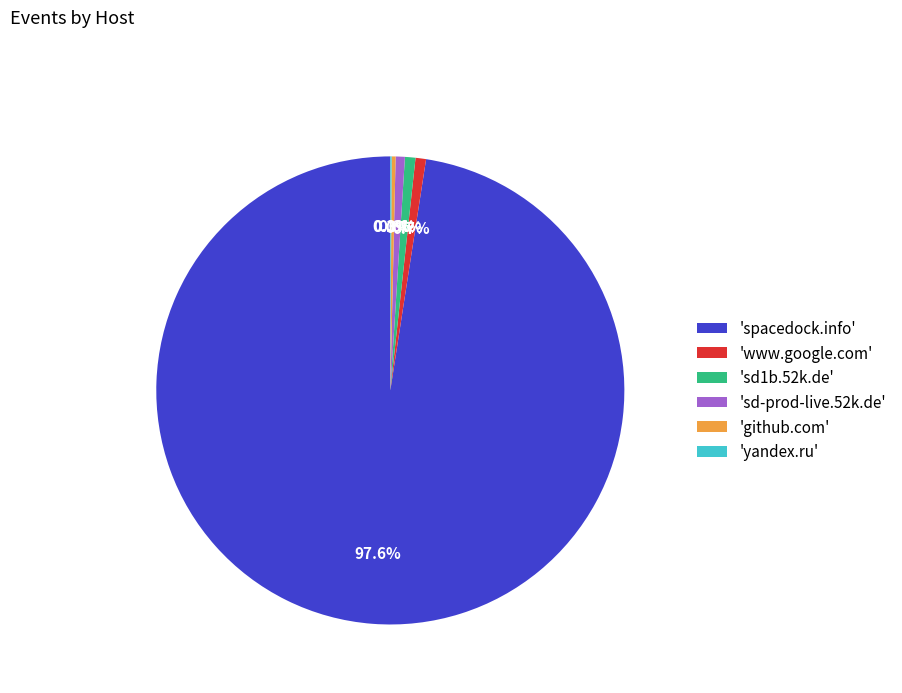

Is there any slice that represents more than half of the pie?

Yes